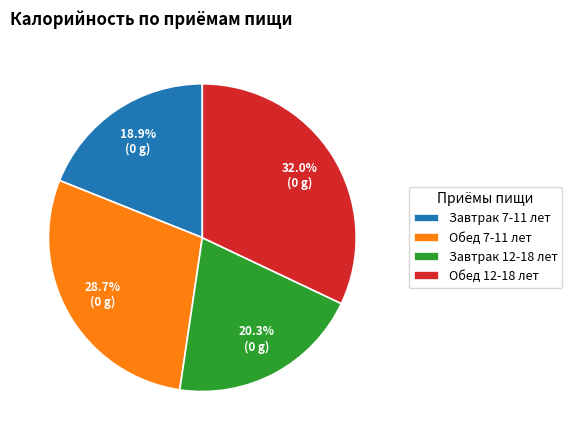

Rank the categories by value from highest to lowest.

Обед 12-18 лет, Обед 7-11 лет, Завтрак 12-18 лет, Завтрак 7-11 лет